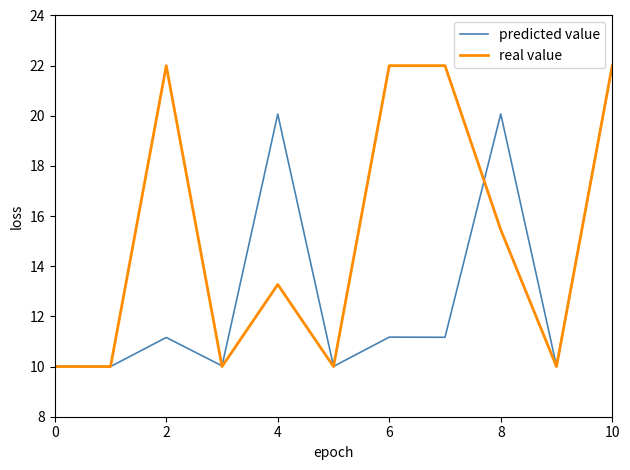

How many lines are shown in the chart?

2